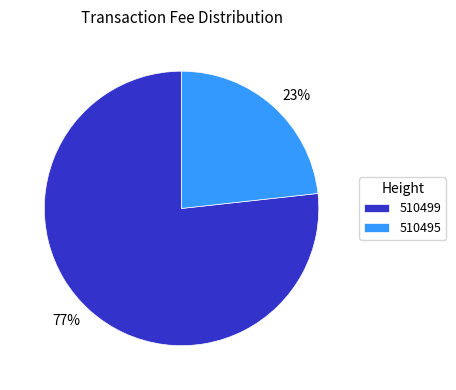

What is the smallest slice in the pie chart?

510495